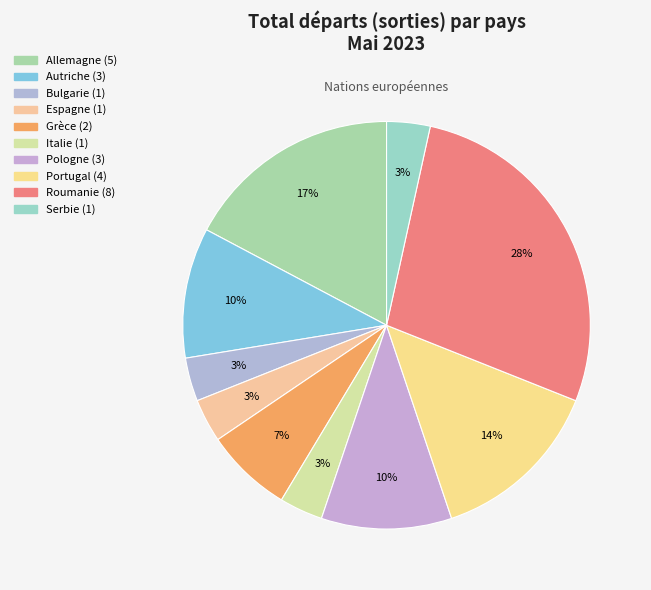

Which slice is the smallest?

Bulgarie